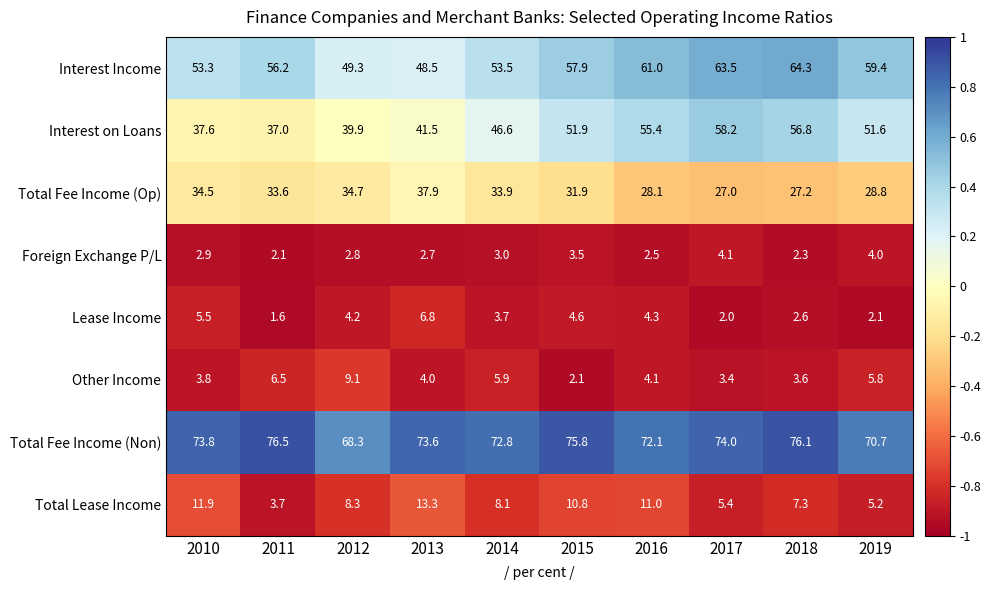

Is the value of Interest on Loans at 2017 greater than the value of Other Income at 2015?

Yes